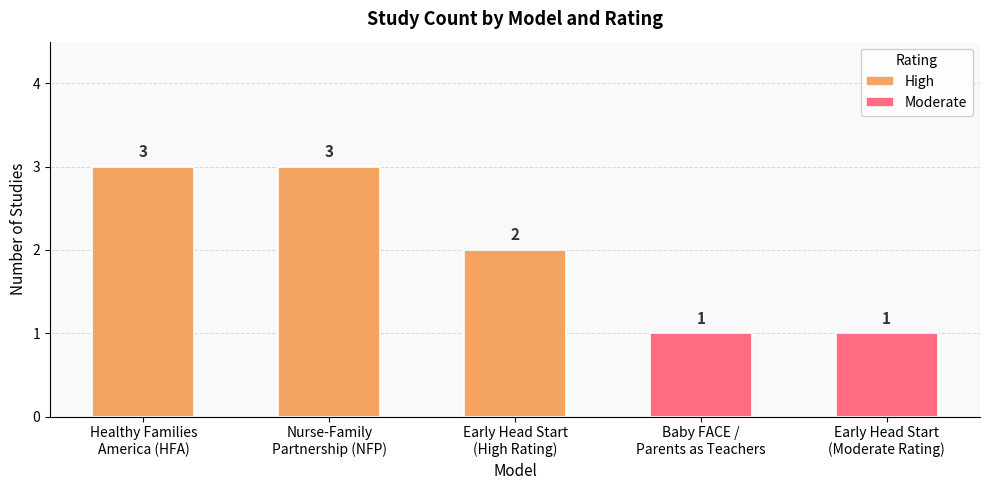

How many values are below 2?

2